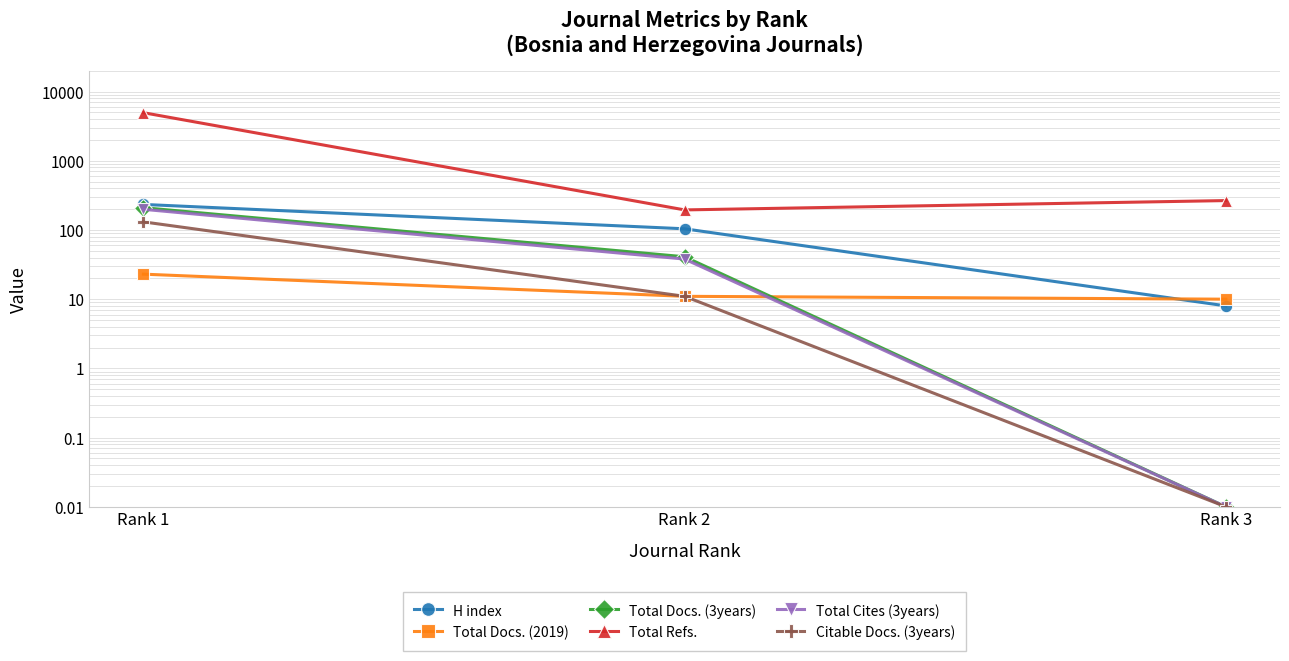

At which label does H index reach its minimum?

Rank 3